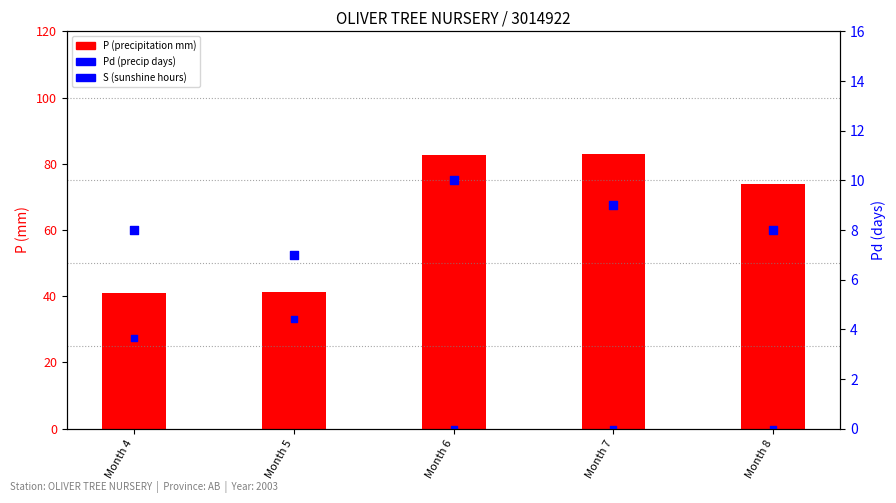

At which category is the sum across all series the highest?

Month 6